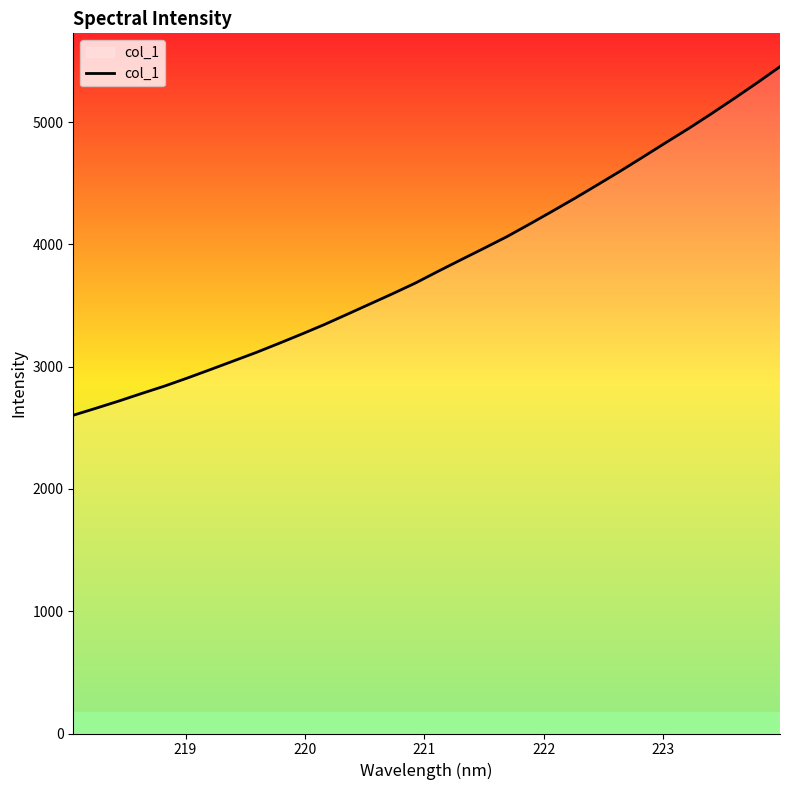

What is the greatest value displayed?

5453.4